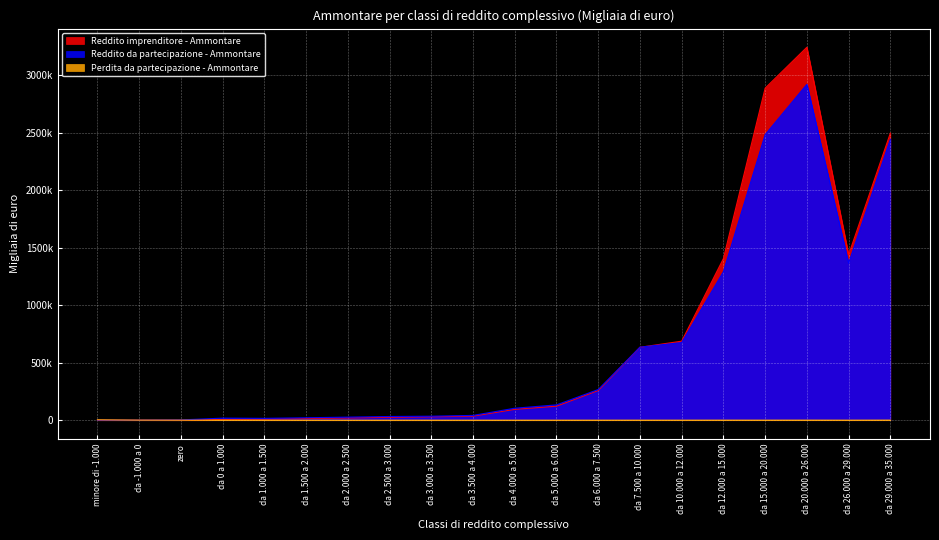

What is the difference between the maximum and second lowest values in the Perdita da partecipazione - Ammontare series?

3490